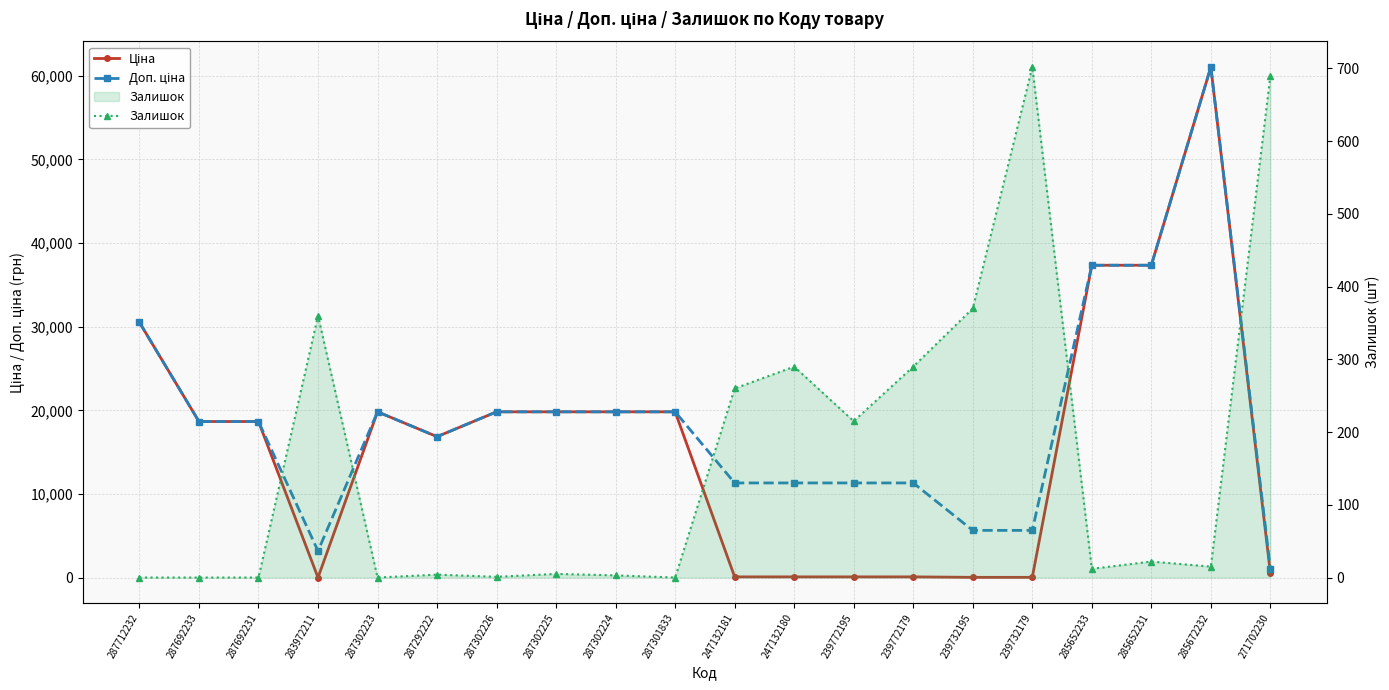

At how many categories does at least one series exceed 23866?

4